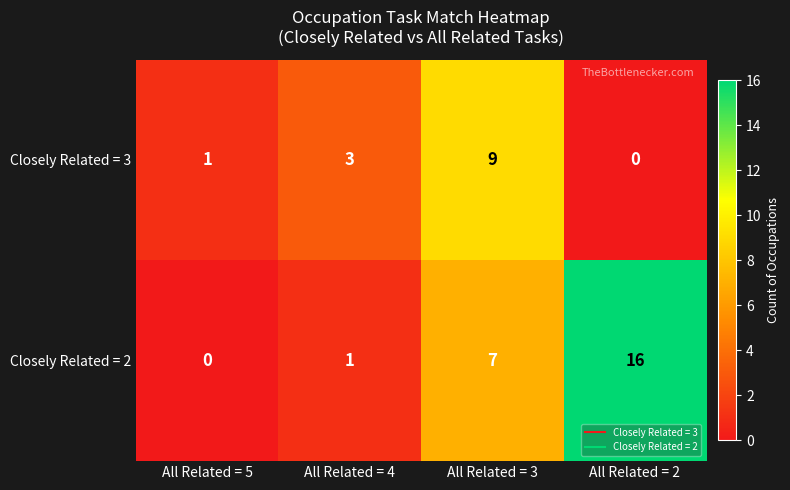

What is the difference between the second highest and second lowest values in the Closely Related = 2 series?

6